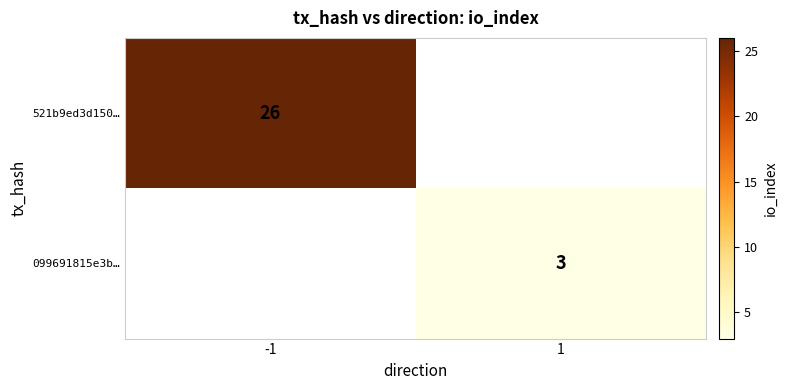

Is it true that 099691815e3b… equals 1 at 1?

False